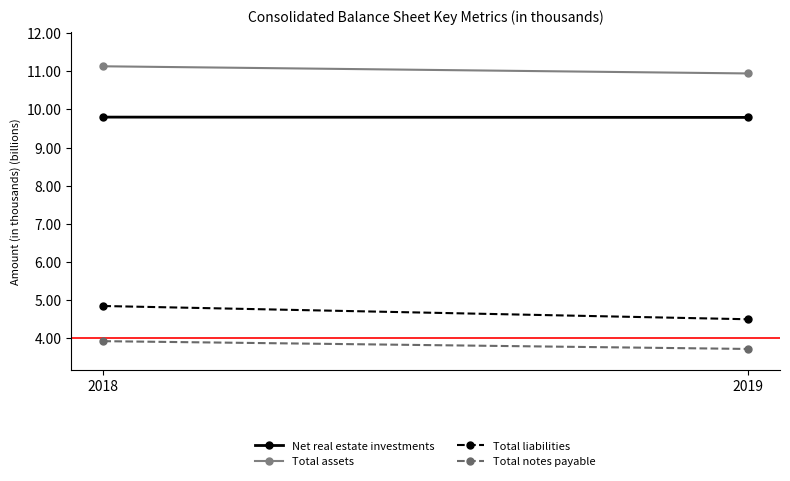

What is the value of the Total assets point at the 1st from the left?

11.1